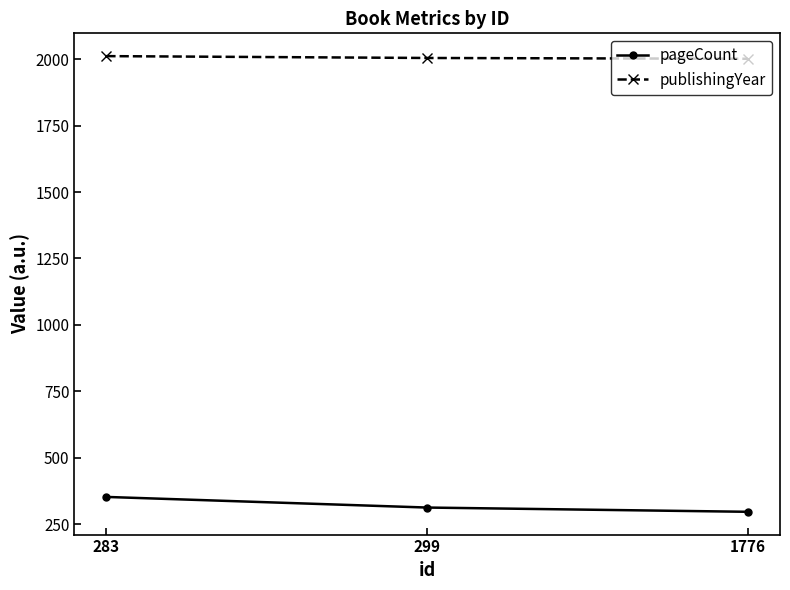

Rank the categories by pageCount value from lowest to highest.

1776, 299, 283